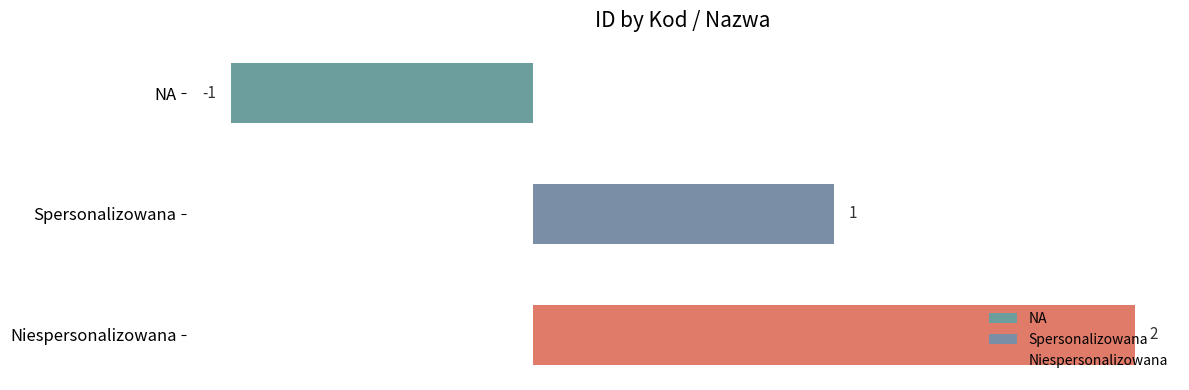

What is the average value?

1